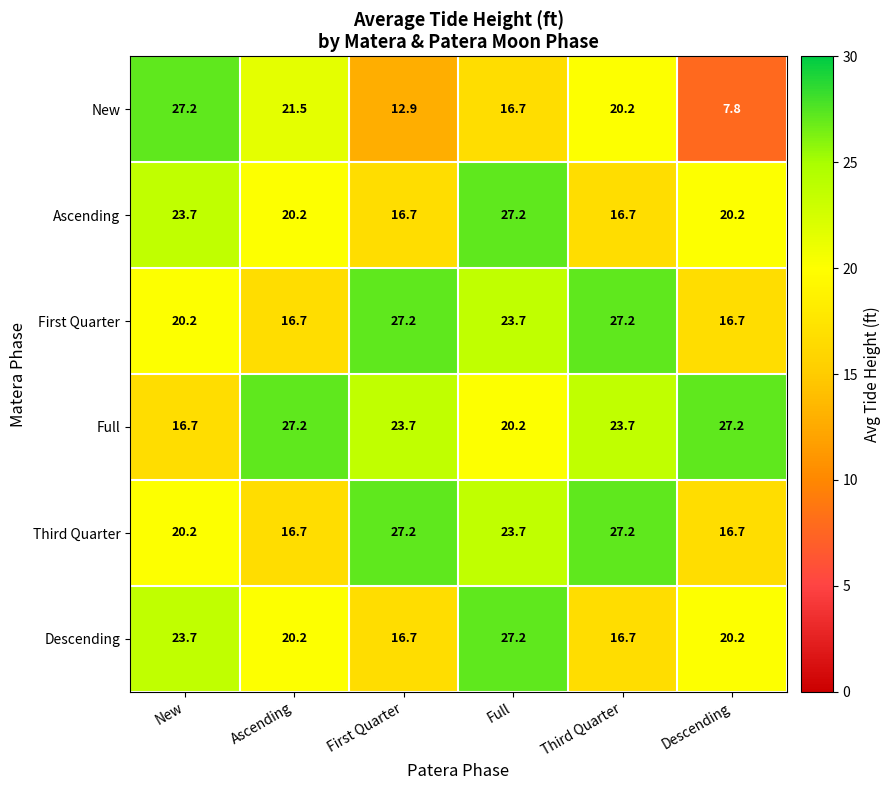

At which category is the sum across all series the highest?

Full